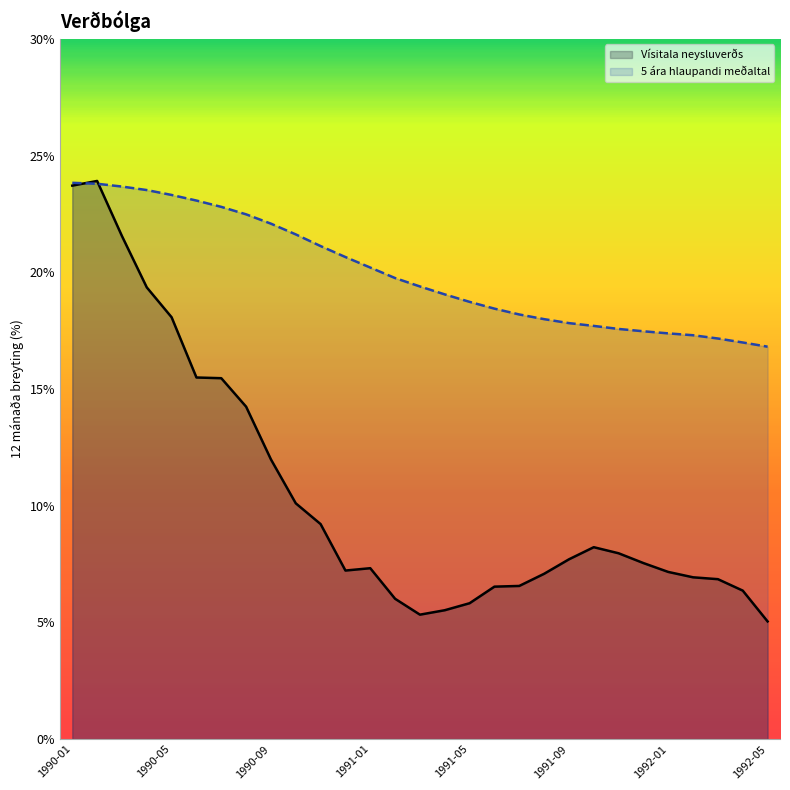

Rank the series by their average value, from highest to lowest.

5 ára hlaupandi meðaltal, Vísitala neysluverðs